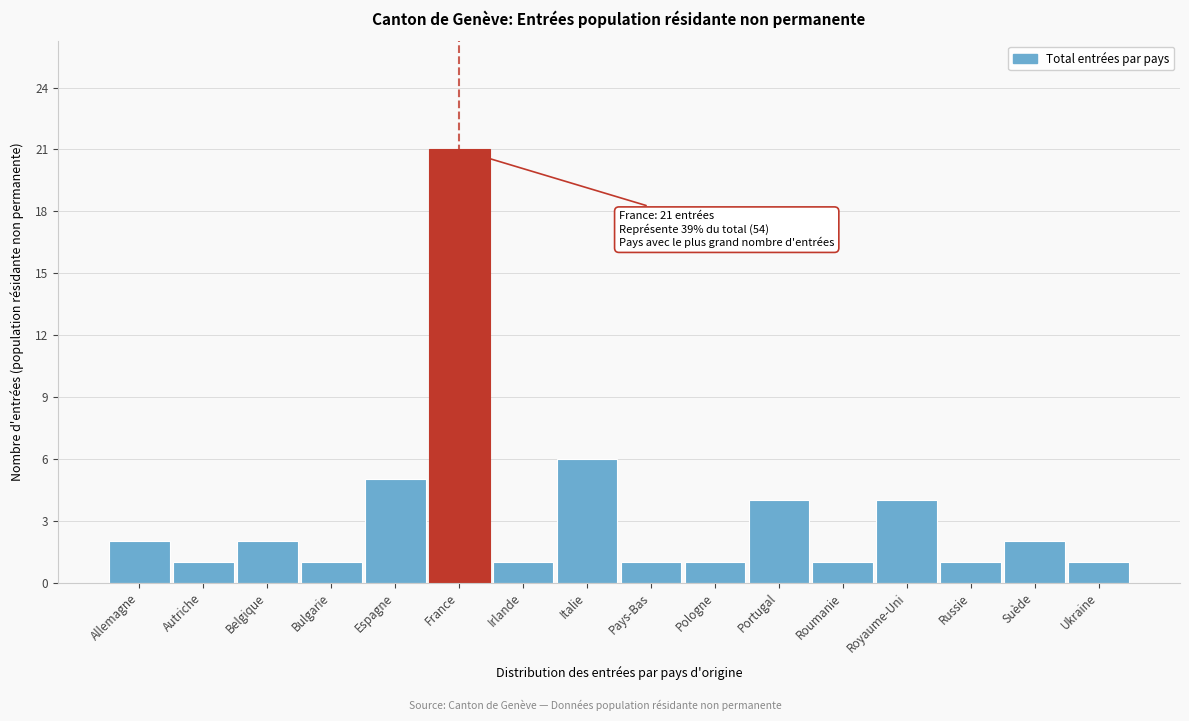

Reading left to right, extract all data points from this chart.

2	1	2	1	5	21	1	6	1	1	4	1	4	1	2	1